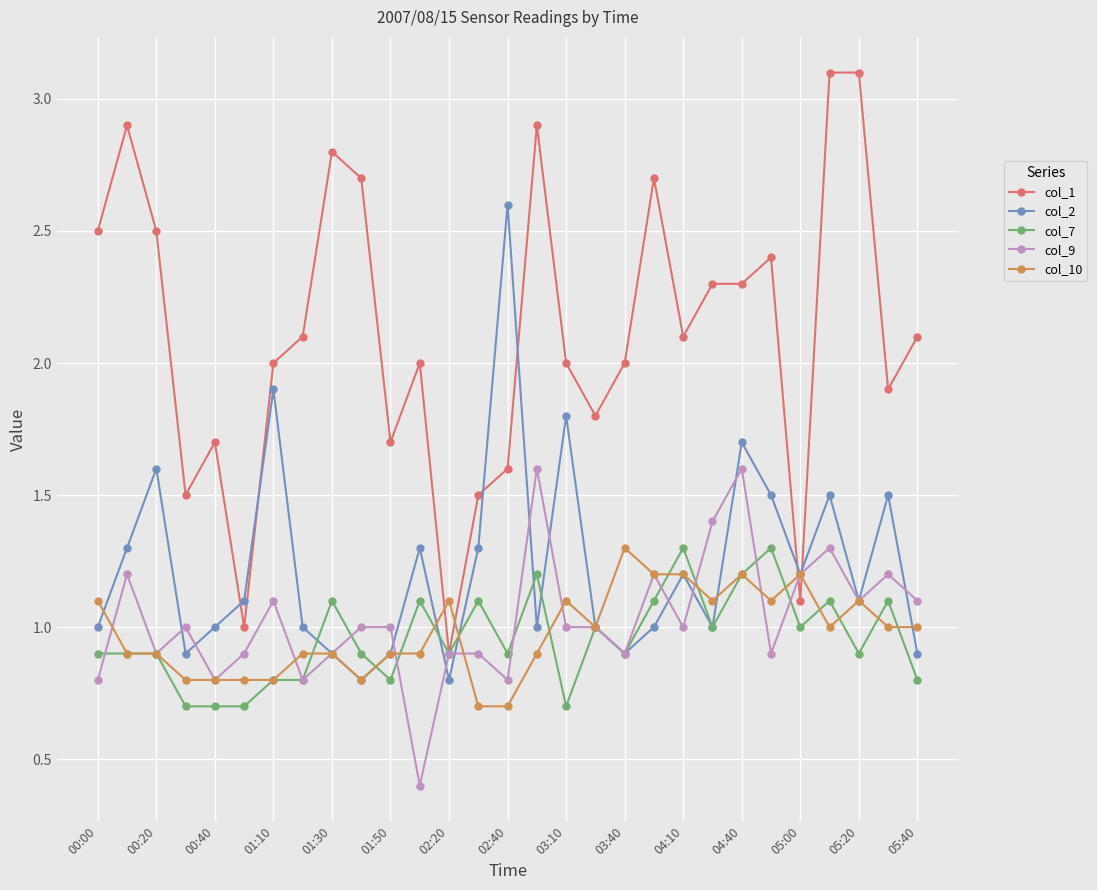

Which series has the largest total across all categories?

col_1